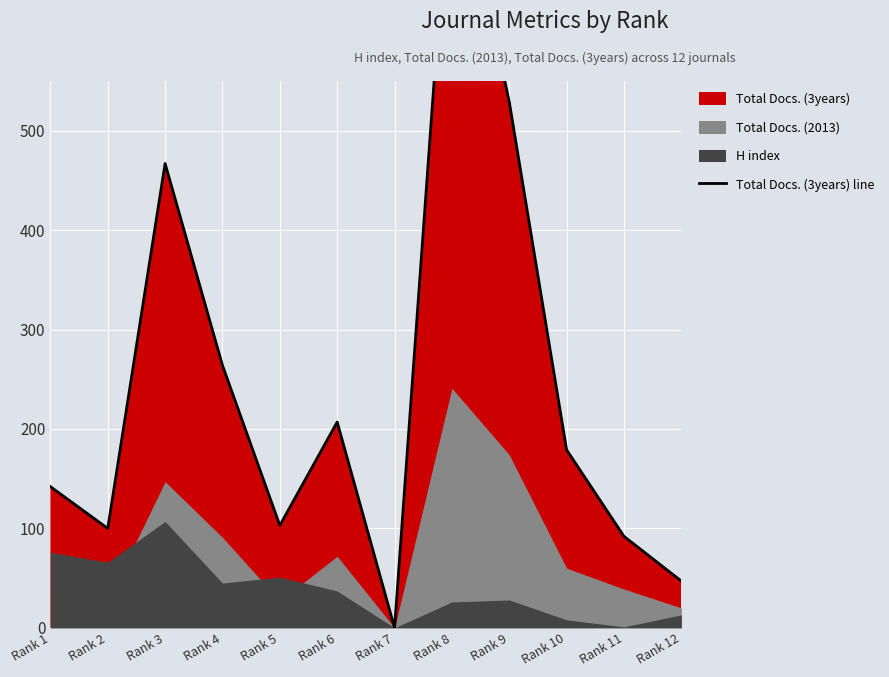

The value at Rank 11 is 41. True or false?

False